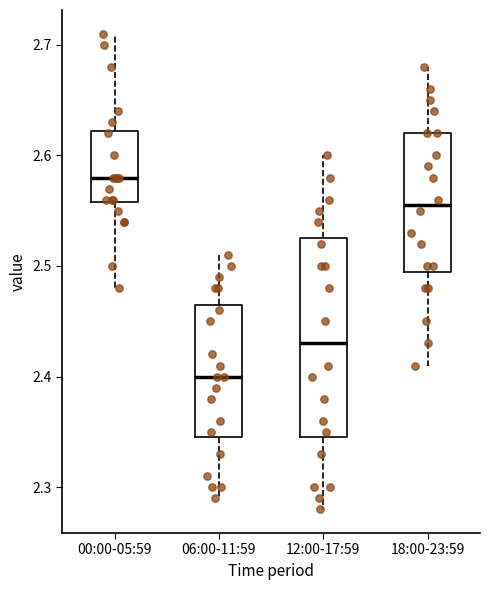

Reading left to right, transcribe this box plot: for each box, give where its median line is, the range the box spans, and where its two whiskers end, as read against the y-axis. The values are not printed on the chart, so give them approximately, as read against the axis.

00:00-05:59: median 2.58, box 2.56 to 2.62, whiskers 2.48 to 2.71
06:00-11:59: median 2.40, box 2.35 to 2.47, whiskers 2.29 to 2.51
12:00-17:59: median 2.43, box 2.35 to 2.53, whiskers 2.28 to 2.60
18:00-23:59: median 2.56, box 2.50 to 2.62, whiskers 2.41 to 2.68